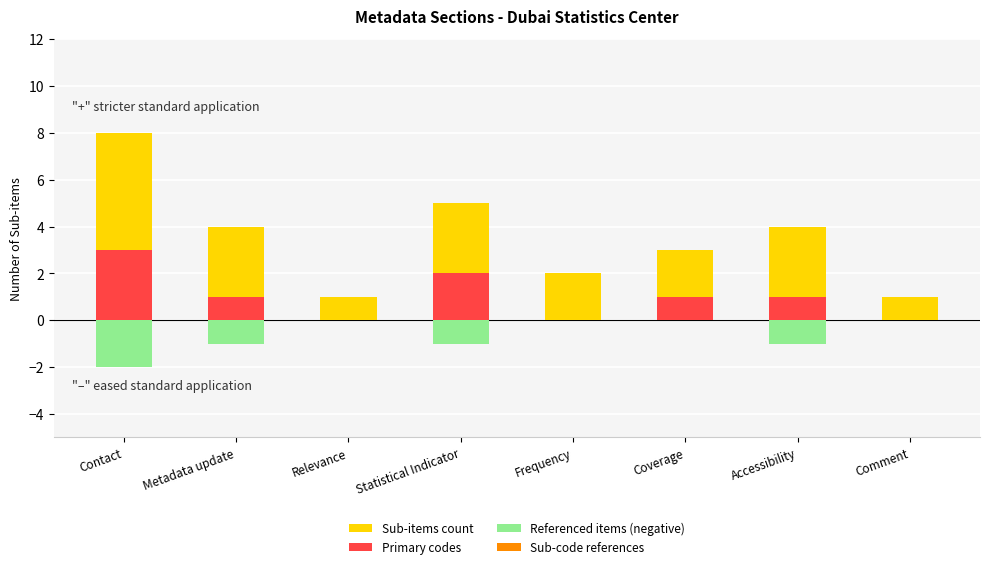

Where does the Primary codes series first go above 1?

Contact